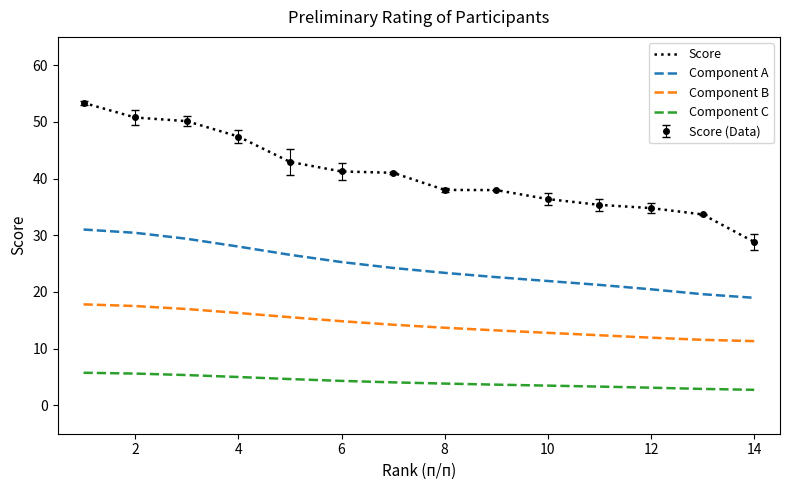

True or false: Component A and Component C intersect in this chart.

False